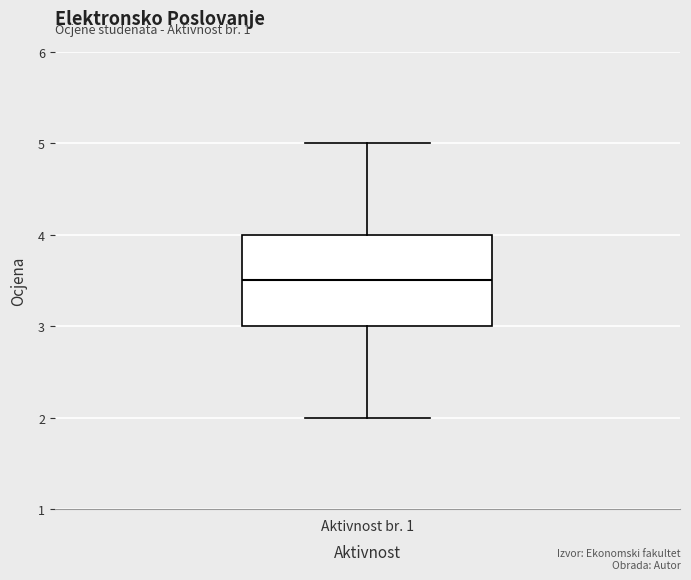

Transcribe this box plot: give where the median line is, the range the box spans, and where the two whiskers end, as read against the y-axis. The values are not printed on the chart, so give them approximately, as read against the axis.

median 3.5, box 3.0 to 4.0, whiskers 2.0 to 5.0